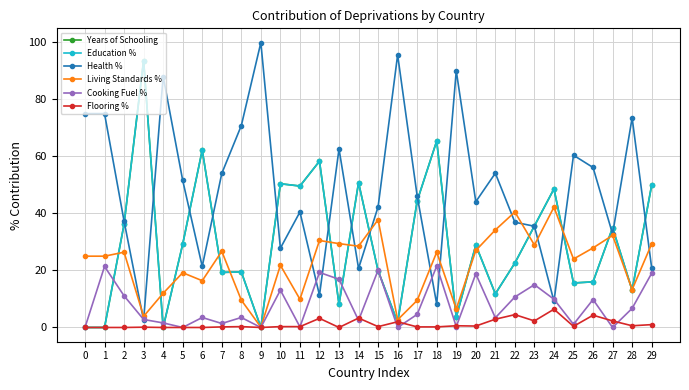

How many values in Education % are above zero?

26